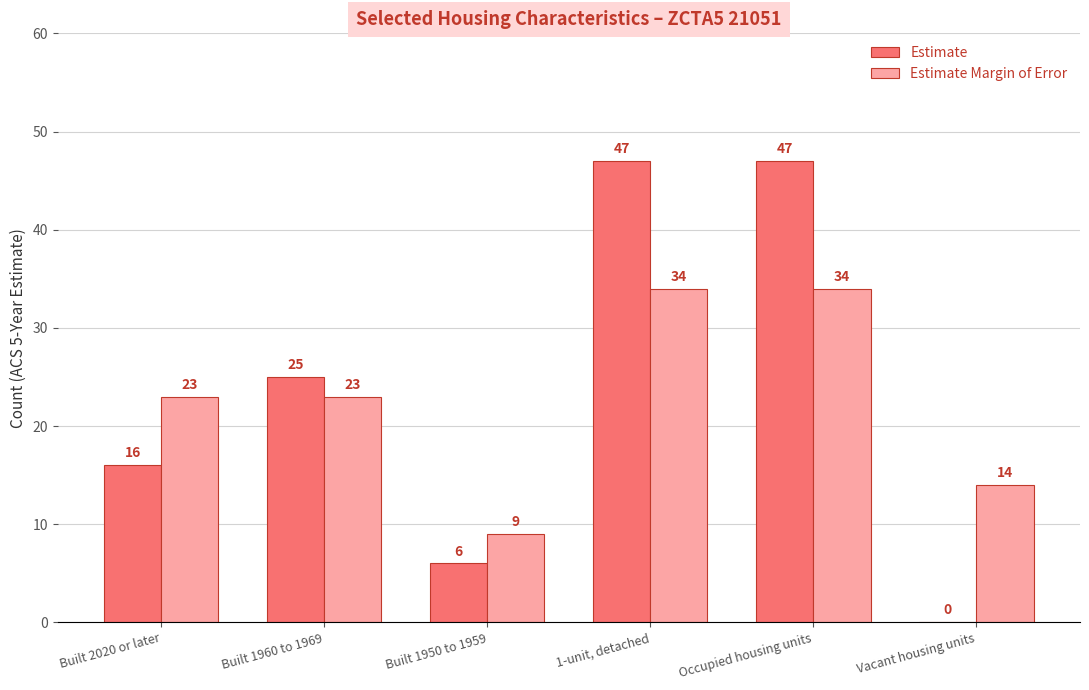

What is the total value across all series at Occupied housing units?

81